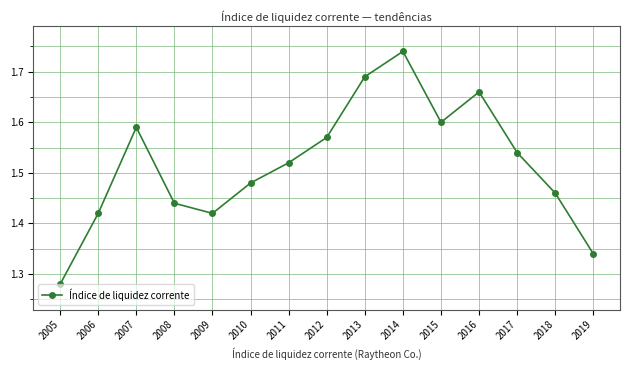

How many interior local peaks (higher than both neighbors) does the data have?

3